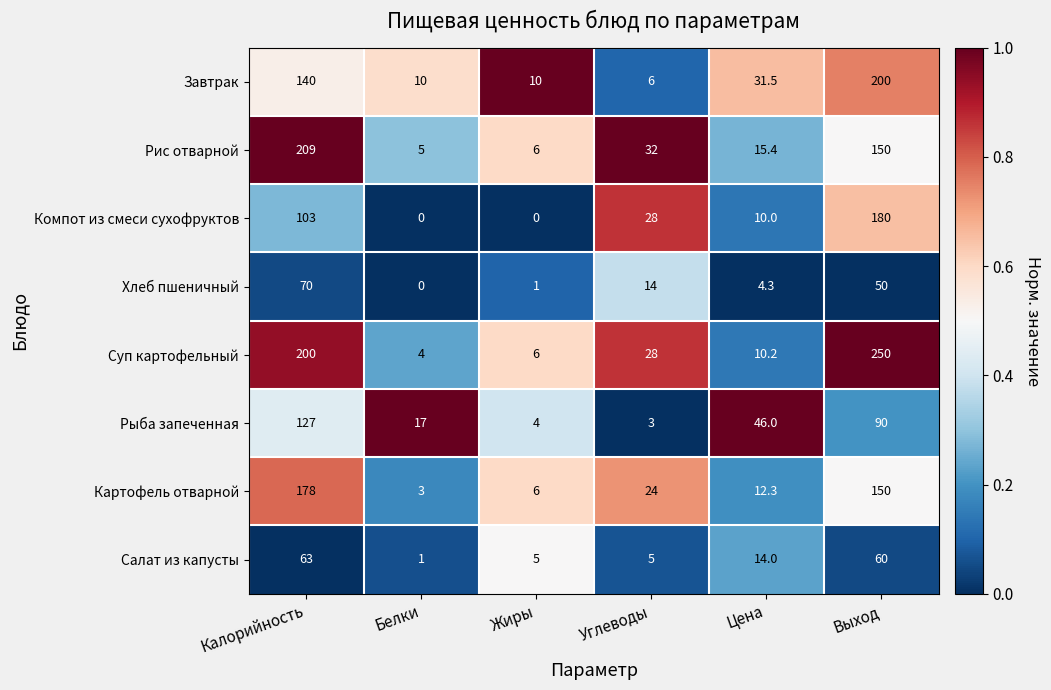

At which label is Хлеб пшеничный closest to 35?

Выход